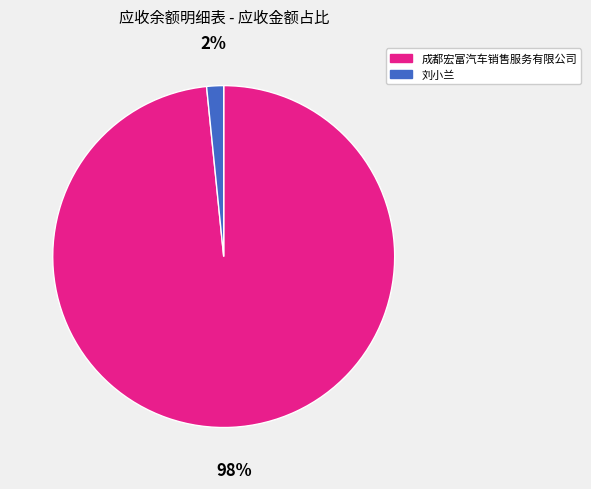

How many slices are in this pie chart?

2